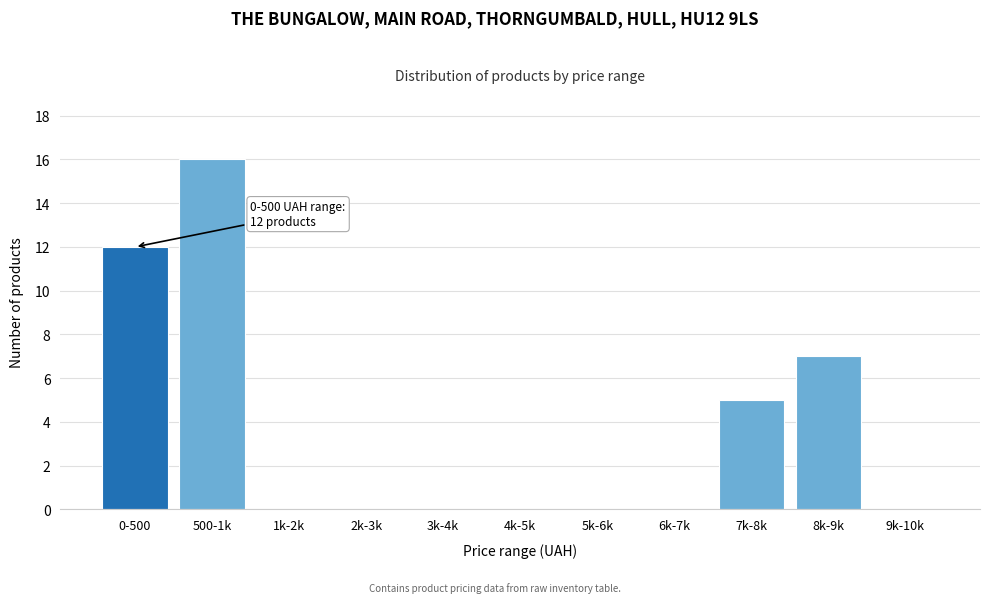

Reading right to left, extract all data points from this chart.

9k-10k=0	8k-9k=7	7k-8k=5	6k-7k=0	5k-6k=0	4k-5k=0	3k-4k=0	2k-3k=0	1k-2k=0	500-1k=16	0-500=12